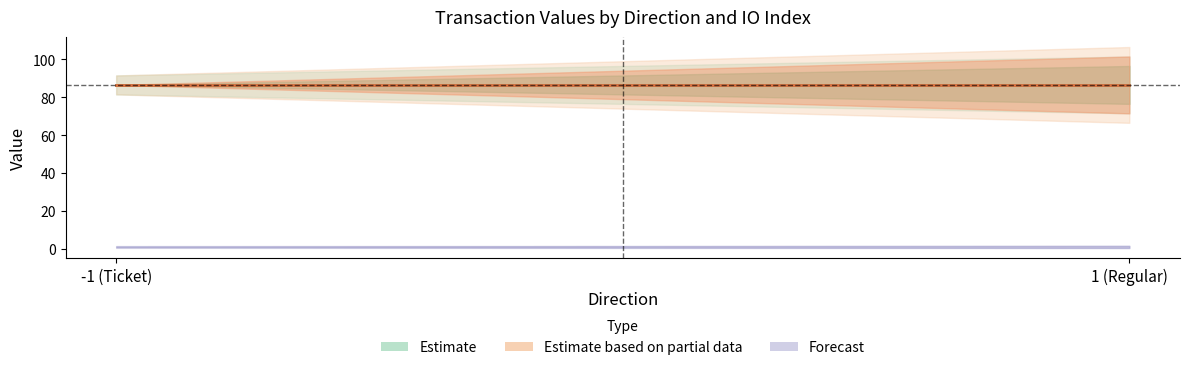

What is the sum of the value values at 1 and -1?

172.9